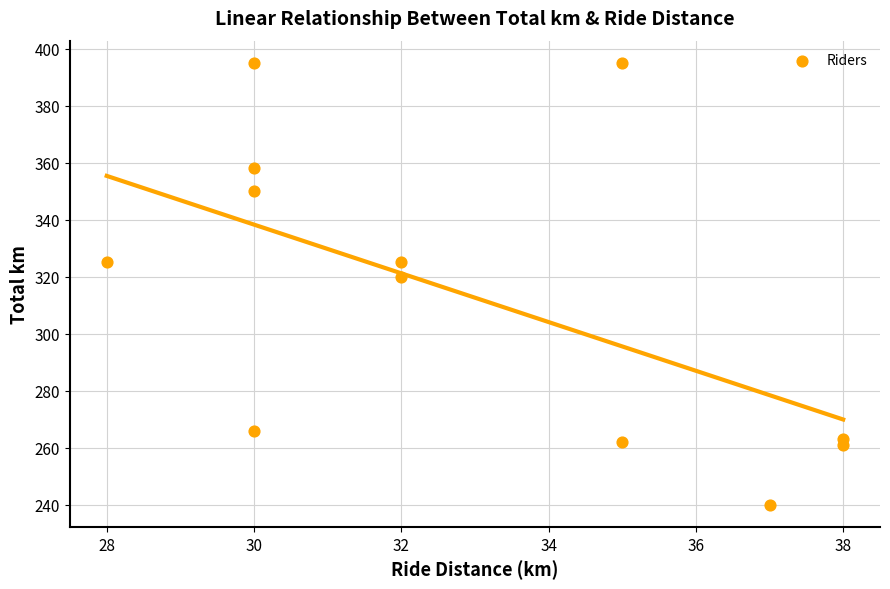

What is the range of Y values (max minus min)?

155